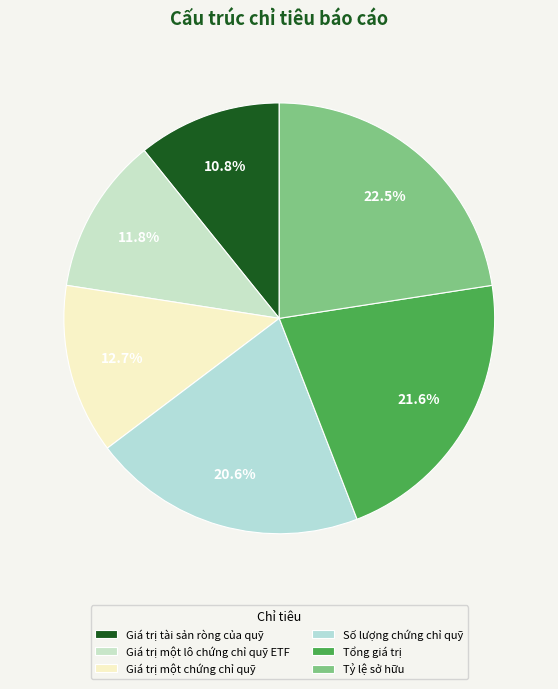

Rank the categories by value from highest to lowest.

Tỷ lệ sở hữu, Tổng giá trị, Số lượng chứng chỉ quỹ, Giá trị một chứng chỉ quỹ, Giá trị một lô chứng chỉ quỹ ETF, Giá trị tài sản ròng của quỹ